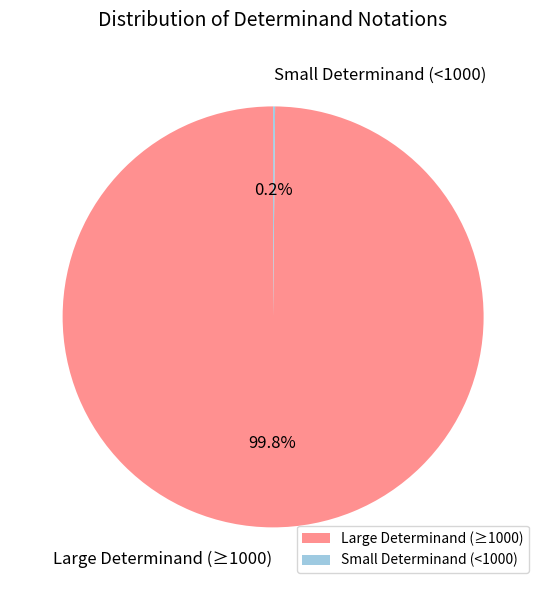

What portion of the pie excludes Large Determinand (≥1000)?

0.2%